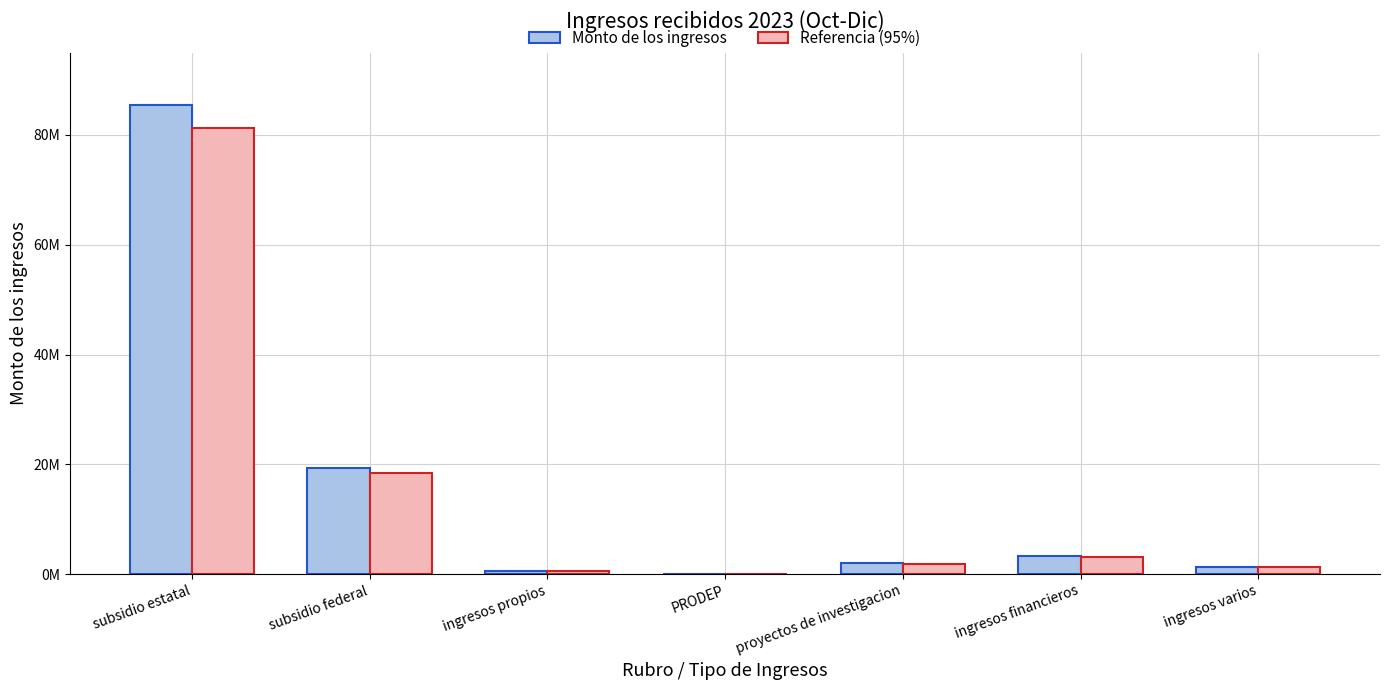

What is the label of the 7th bar from the right?

subsidio estatal